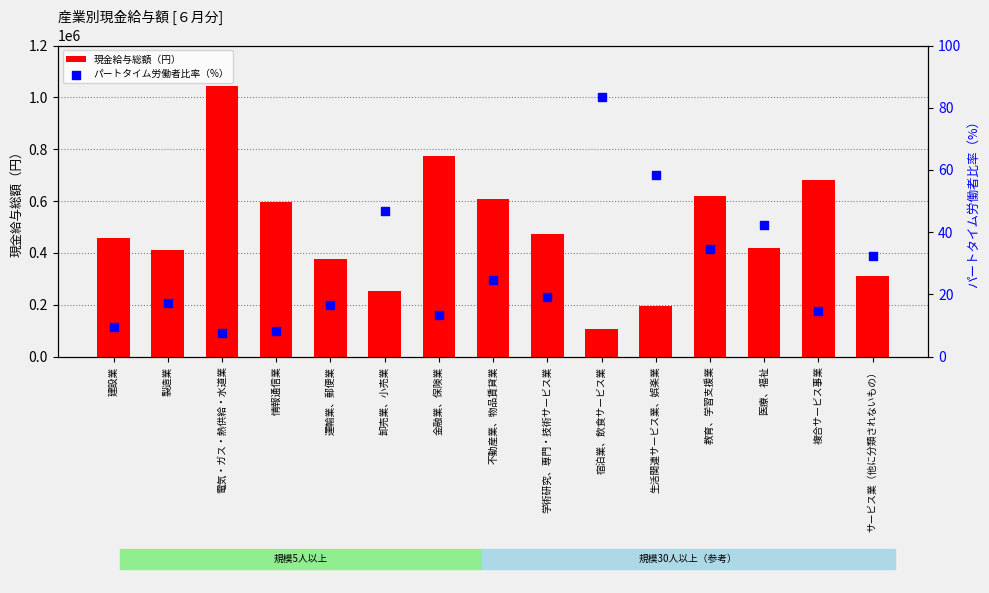

Which series contains the highest Y value?

現金給与総額（円）